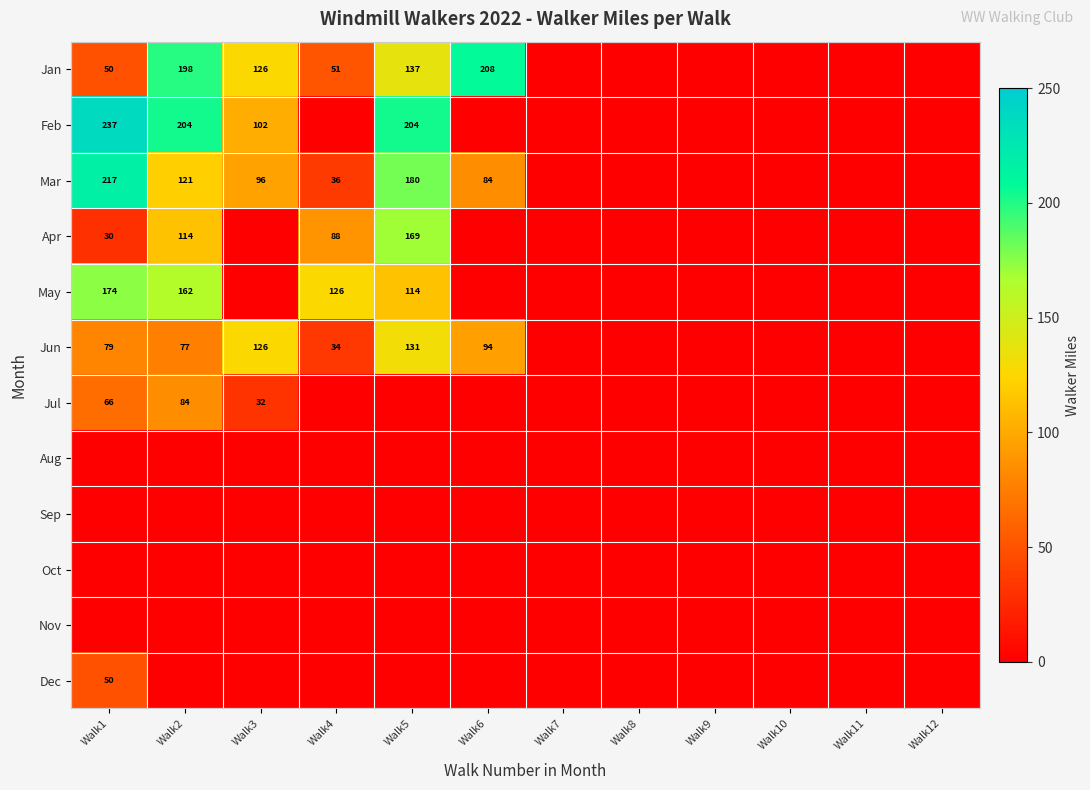

Is it true that Jan equals 51 at Walk4?

True